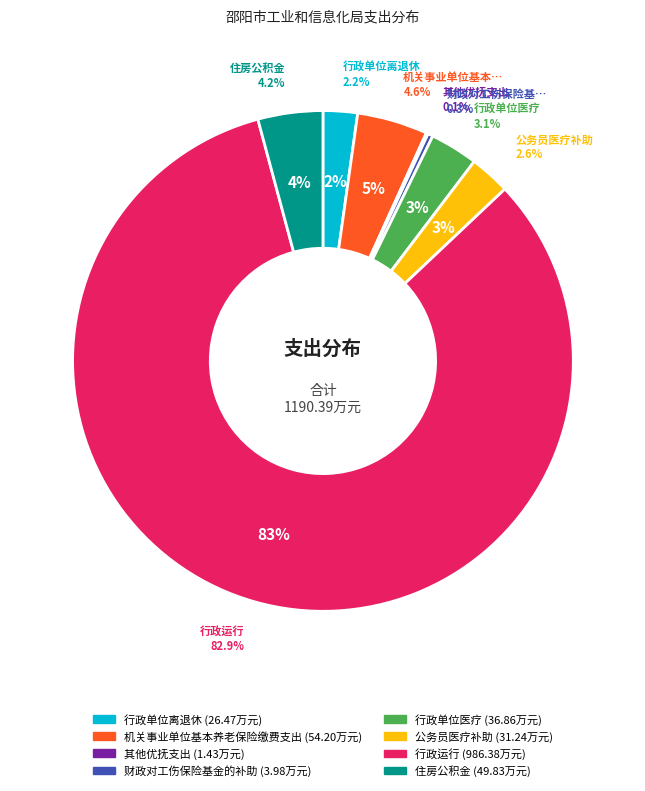

To the nearest percent, what is the combined percentage of 其他优抚支出 and 行政单位医疗?

3%